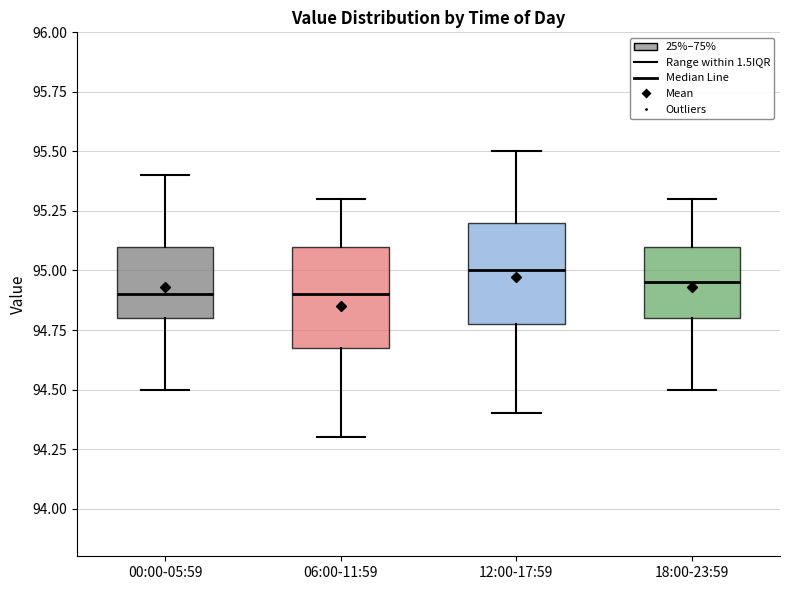

Reading left to right, read every box against the y-axis: the position of its median line, the range the box covers, and the ends of its whiskers. The values are not printed on the chart, so give them approximately, as read against the axis.

00:00-05:59: median 94.90, box 94.80 to 95.10, whiskers 94.50 to 95.40
06:00-11:59: median 94.90, box 94.70 to 95.10, whiskers 94.30 to 95.30
12:00-17:59: median 95.00, box 94.80 to 95.20, whiskers 94.40 to 95.50
18:00-23:59: median 94.95, box 94.80 to 95.10, whiskers 94.50 to 95.30